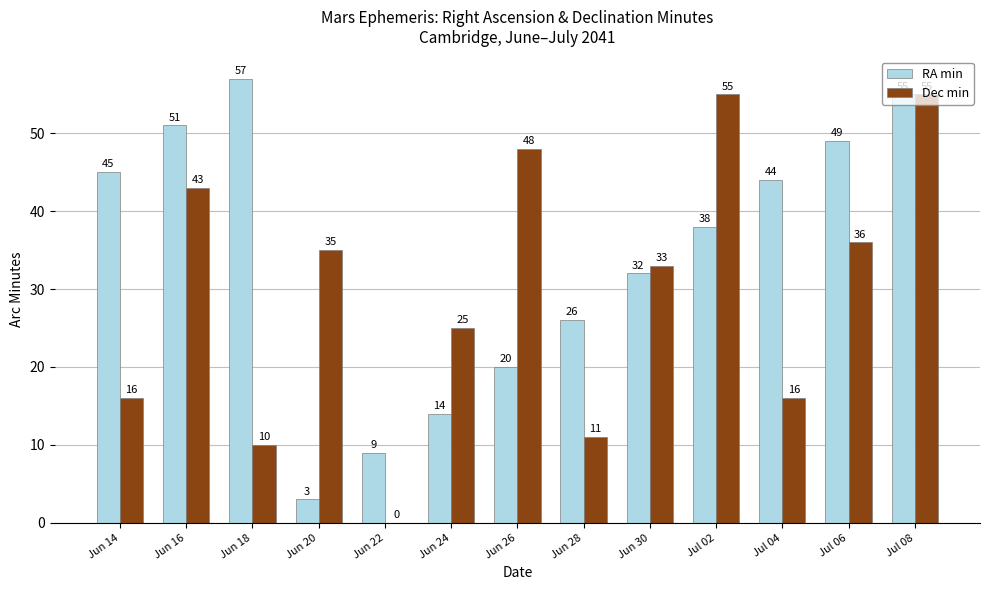

What is the average value of the RA min series?

34